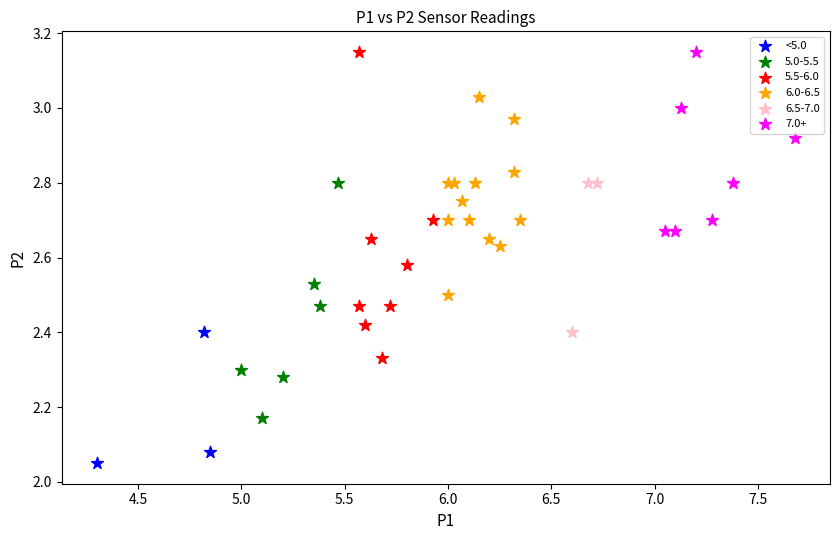

Which series contains the lowest Y value?

<5.0